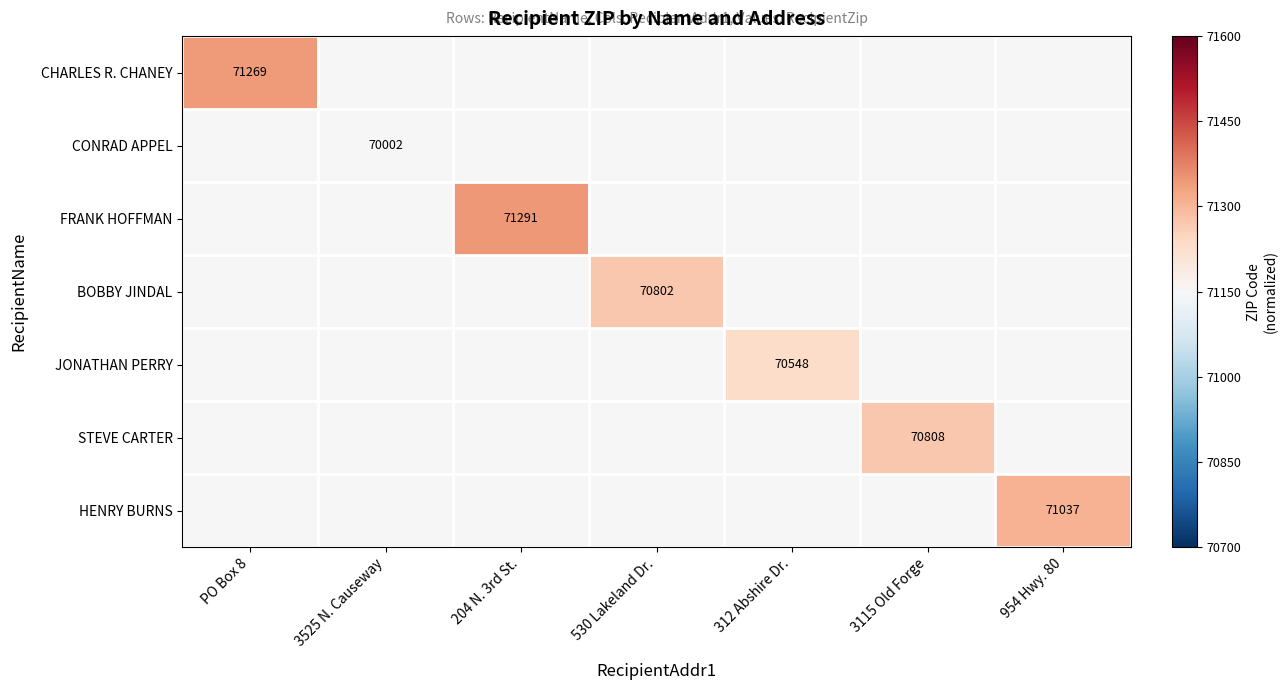

Is it true that STEVE CARTER equals 70808 at 3115 Old Forge?

True